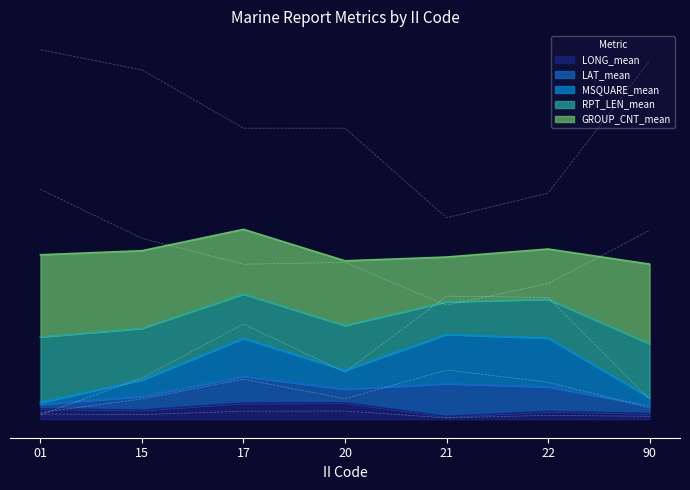

What is the difference between the maximum and second lowest values in the GROUP_CNT_mean series?

7.0